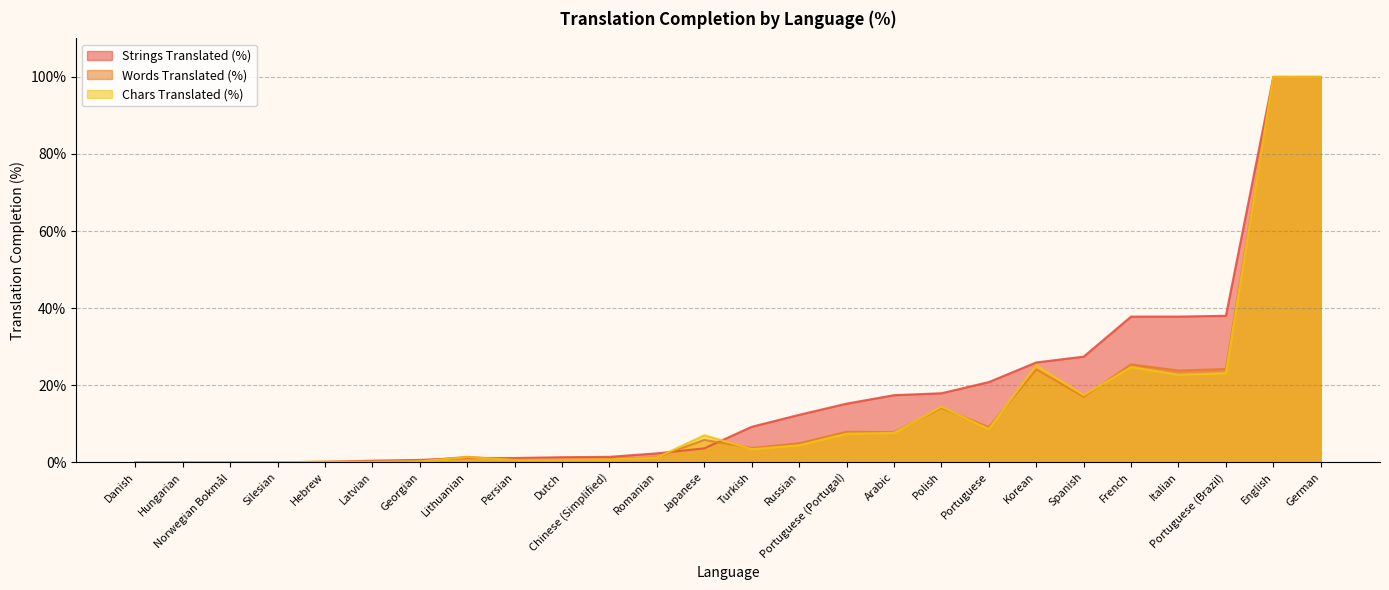

How many intersections are there between translated_percent and translated_chars_percent?

3